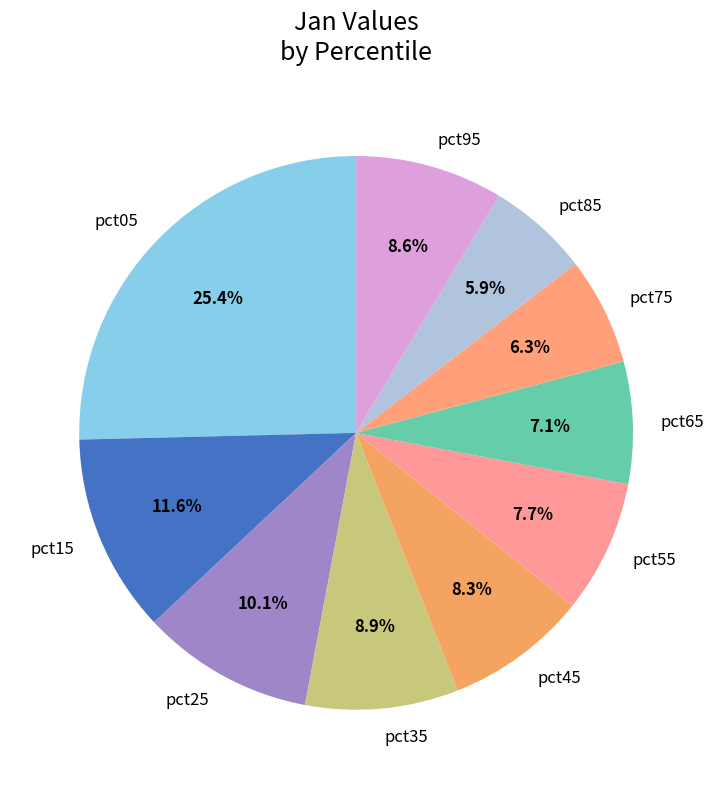

What is the total percentage of pct75 and pct45?

14.6%